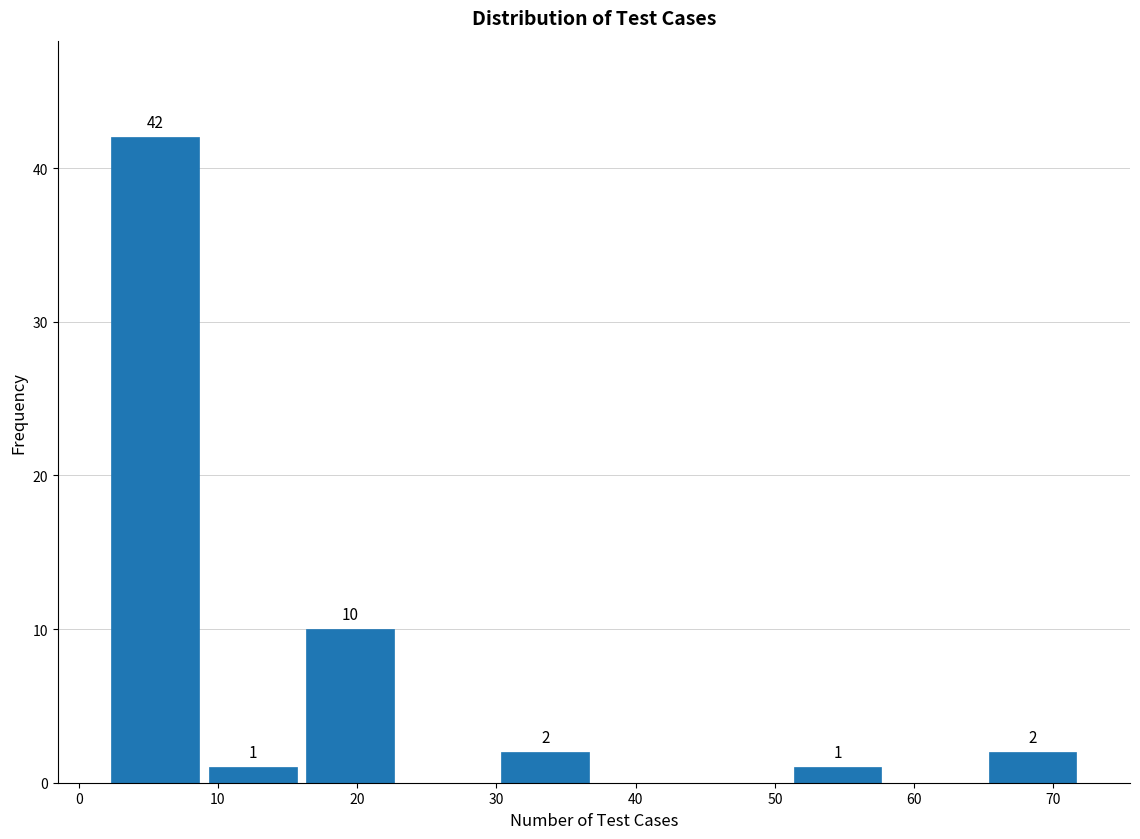

Over which range of the x-axis is the bar tallest?

2 to 9